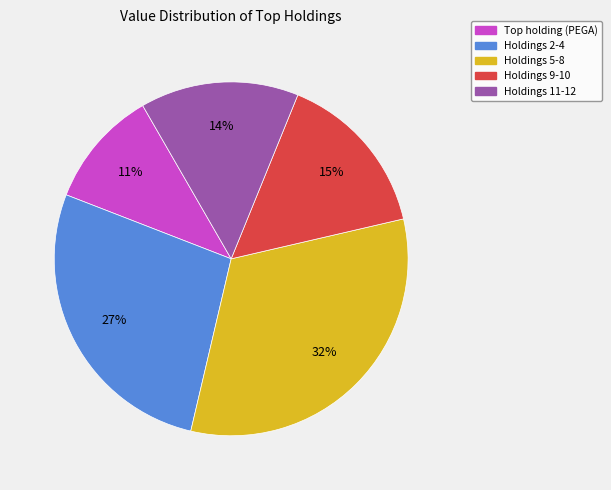

To the nearest percent, what is the average slice percentage?

20%